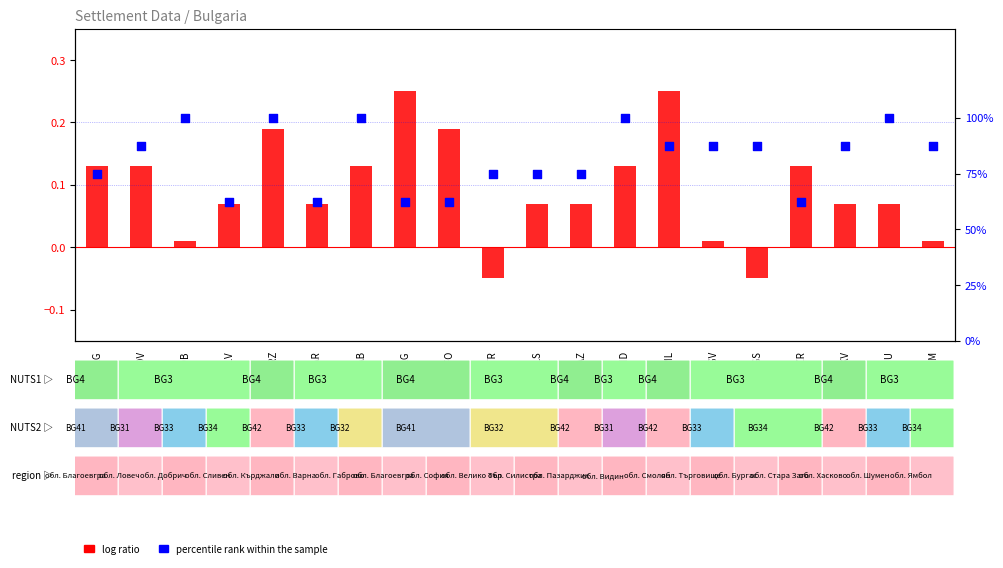

Which series has the largest total across all categories?

percentile rank within the sample